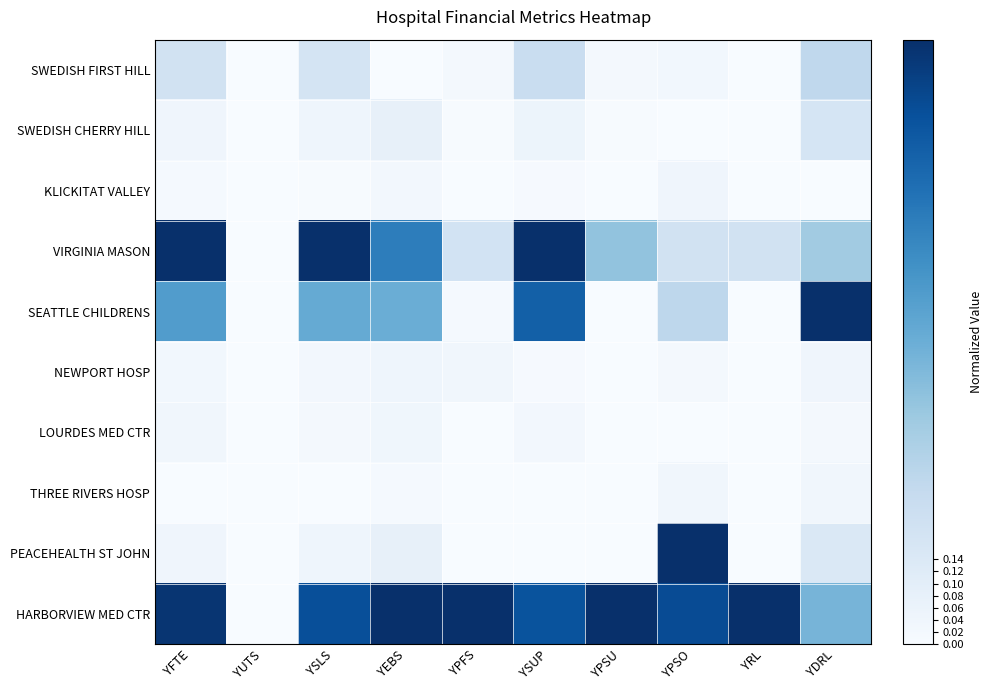

Which series has the largest total across all categories?

HARBORVIEW MED CTR